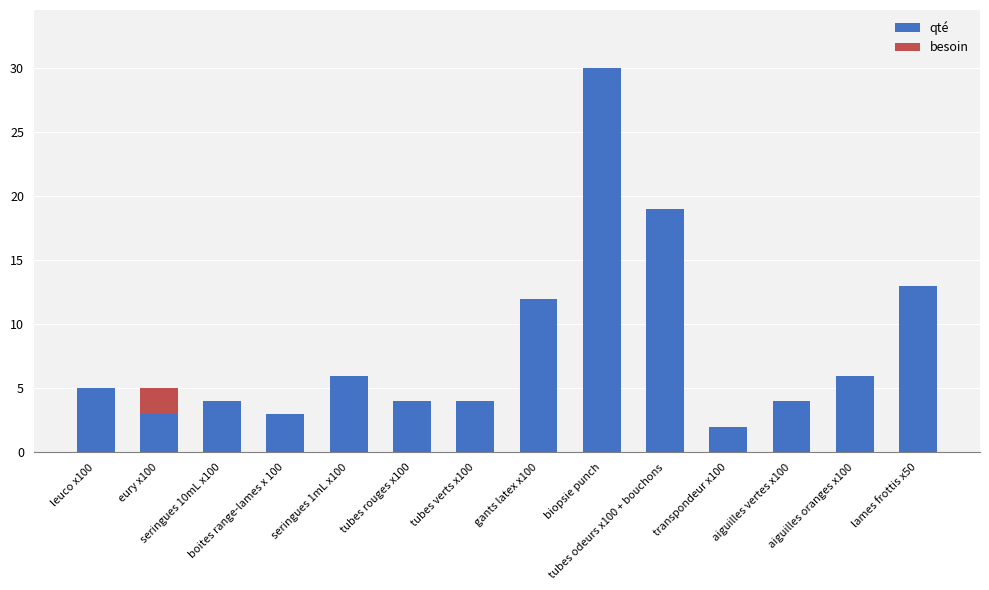

What is the sum of all qté values?

115